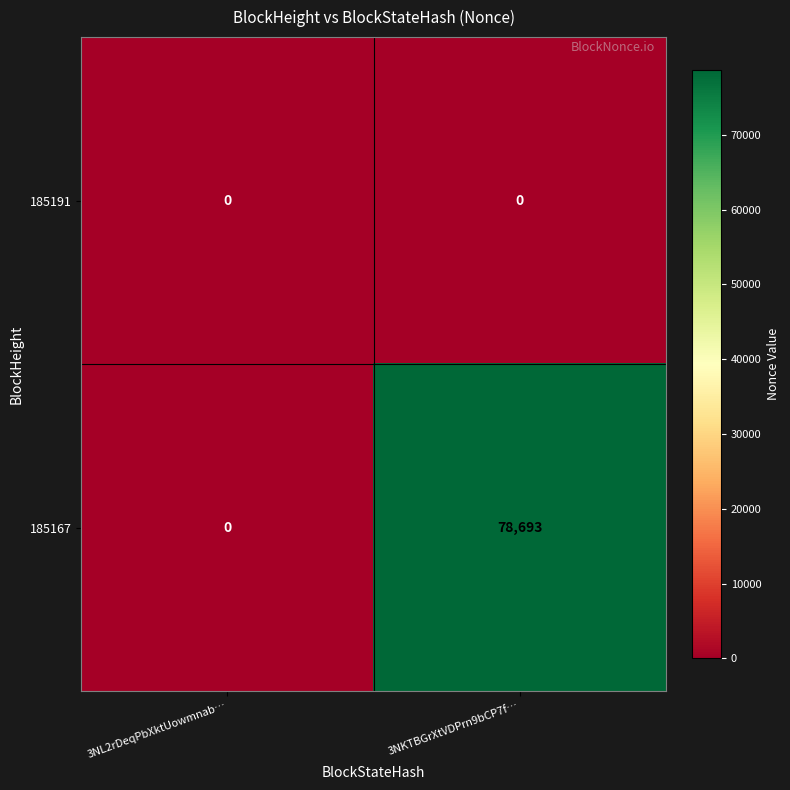

At which label is 185167 closest to 39346?

3NL2rDeqPbXktUowmnab…